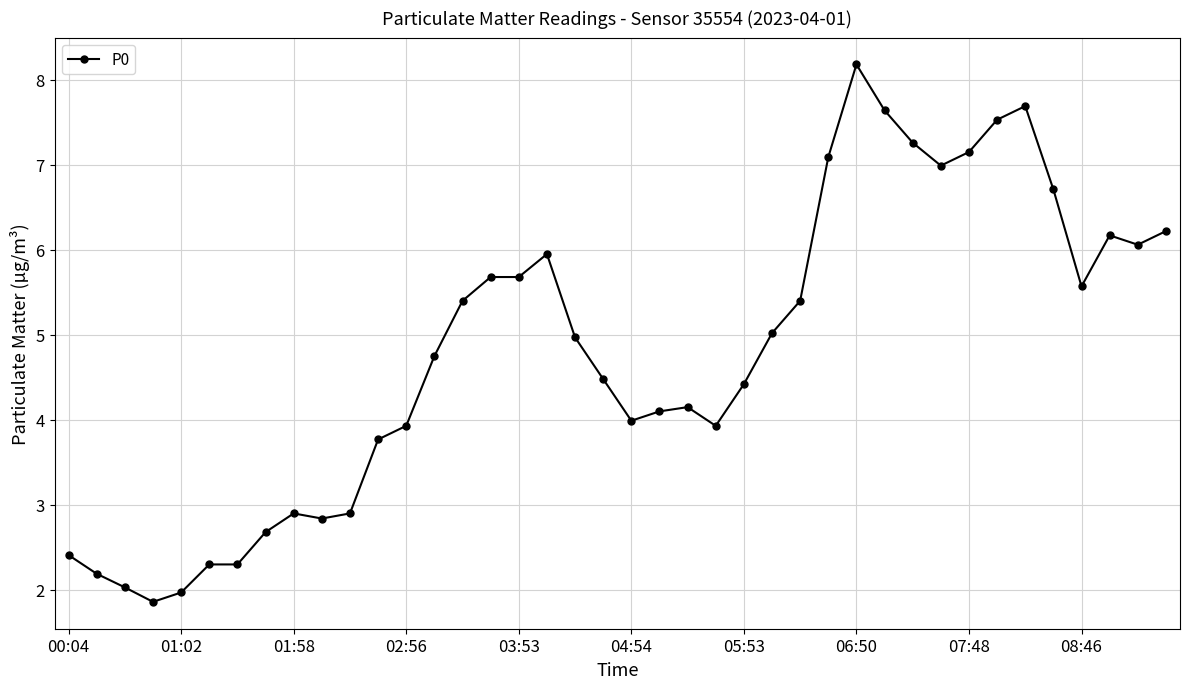

What is the value of the 28th point from the left?

7.1